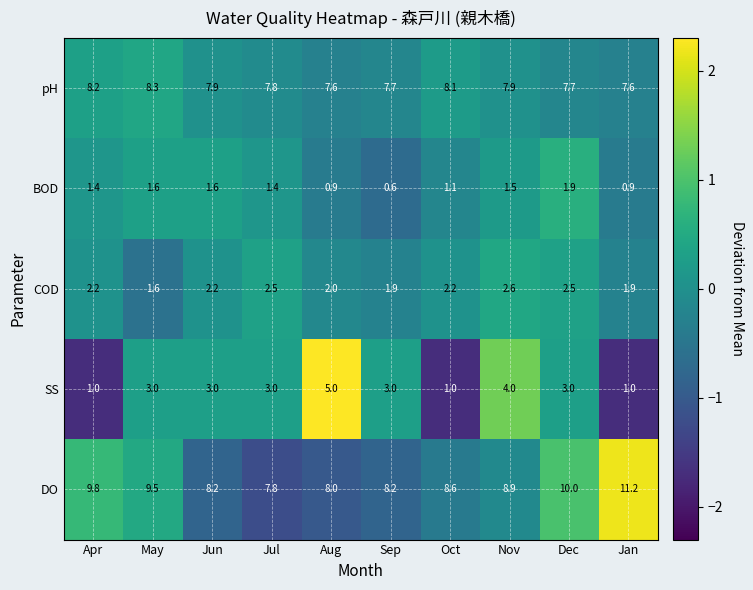

List the series in order of their peak value, lowest first.

BOD, COD, SS, pH, DO